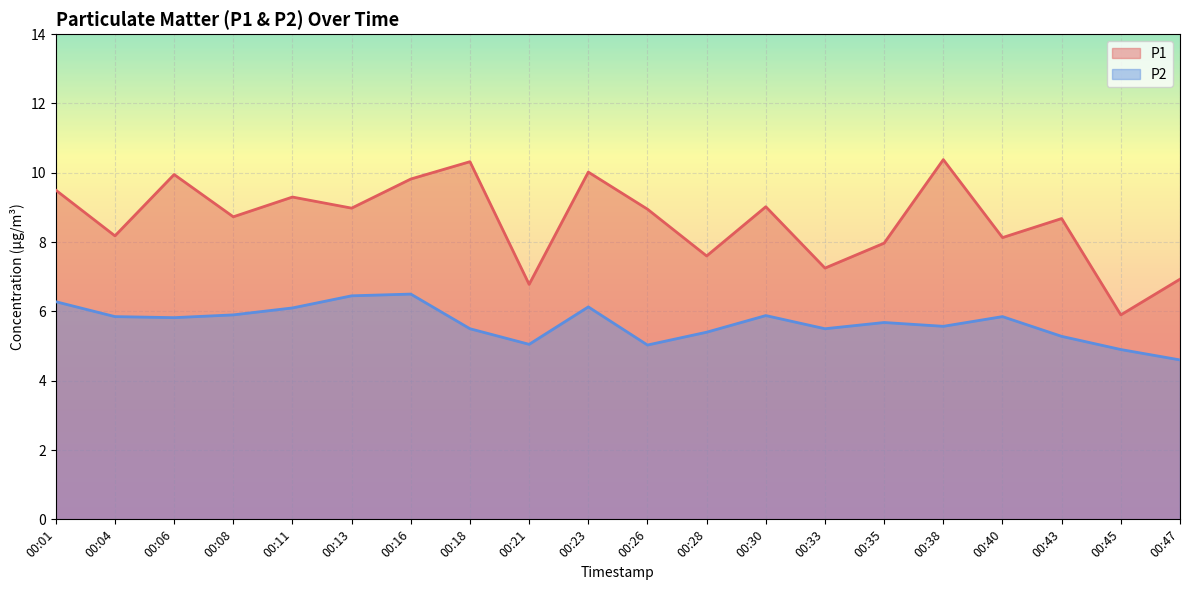

True or false: P1 and P2 cross at least once.

False